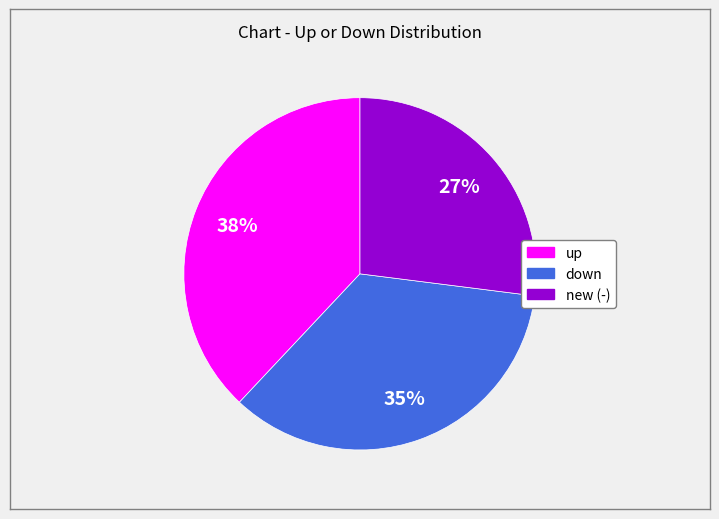

How many slices are in this pie chart?

3